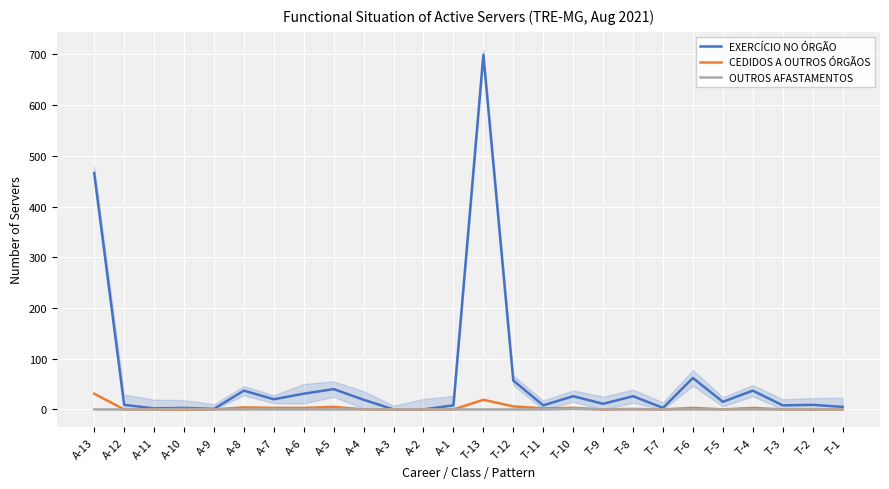

Reading left to right, transcribe all the data shown in this chart.

EXERCÍCIO NO ÓRGÃO: A-13=466	A-12=9	A-11=2	A-10=3	A-9=1	A-8=37	A-7=20	A-6=31	A-5=40	A-4=19	A-3=0	A-2=0	A-1=8	T-13=699	T-12=57	T-11=8	T-10=26	T-9=11	T-8=26	T-7=3	T-6=62	T-5=15	T-4=37	T-3=8	T-2=9	T-1=5
CEDIDOS A OUTROS ÓRGÃOS: A-13=31	A-12=0	A-11=0	A-10=0	A-9=0	A-8=4	A-7=3	A-6=3	A-5=5	A-4=0	A-3=0	A-2=0	A-1=0	T-13=19	T-12=6	T-11=2	T-10=3	T-9=0	T-8=1	T-7=0	T-6=3	T-5=0	T-4=3	T-3=0	T-2=0	T-1=0
OUTROS AFASTAMENTOS: A-13=0	A-12=0	A-11=0	A-10=1	A-9=0	A-8=0	A-7=0	A-6=0	A-5=0	A-4=0	A-3=0	A-2=0	A-1=0	T-13=0	T-12=0	T-11=0	T-10=1	T-9=0	T-8=0	T-7=0	T-6=0	T-5=0	T-4=0	T-3=0	T-2=0	T-1=0